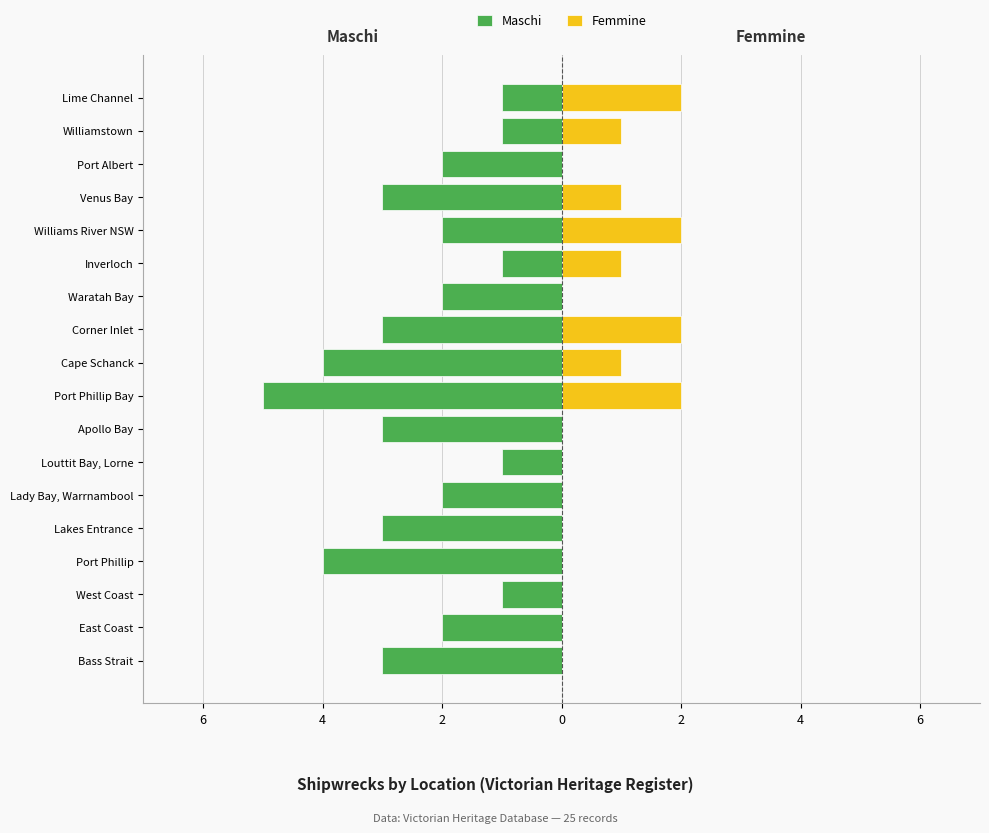

What is the maximum value for Femmine?

2